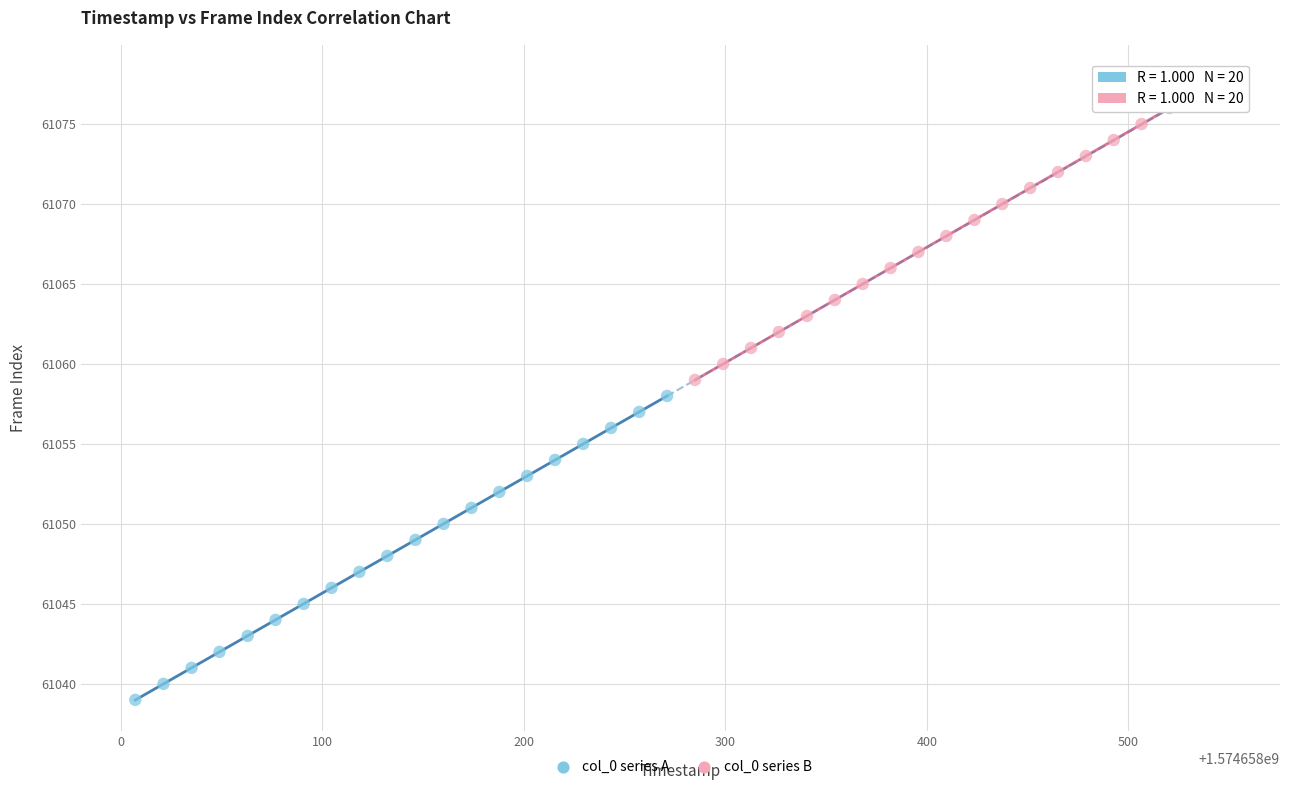

What are all the series names shown in the legend?

col_0 series A, col_0 series B